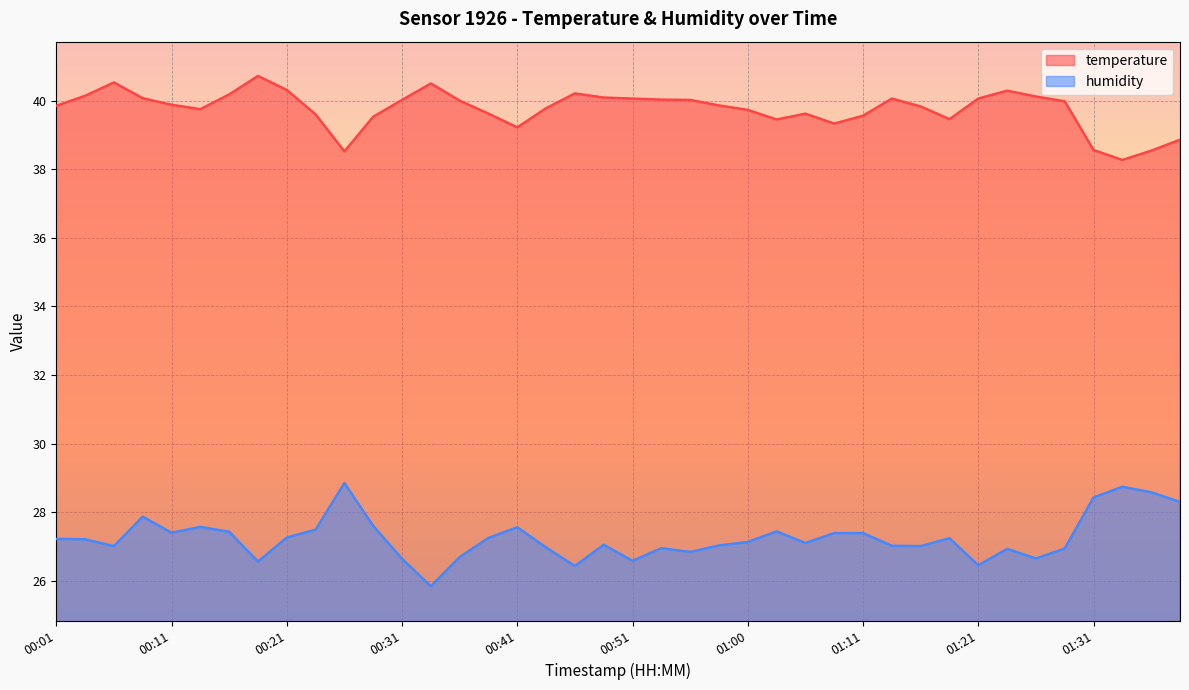

Is it true that humidity equals 26.8 at 00:56?

True